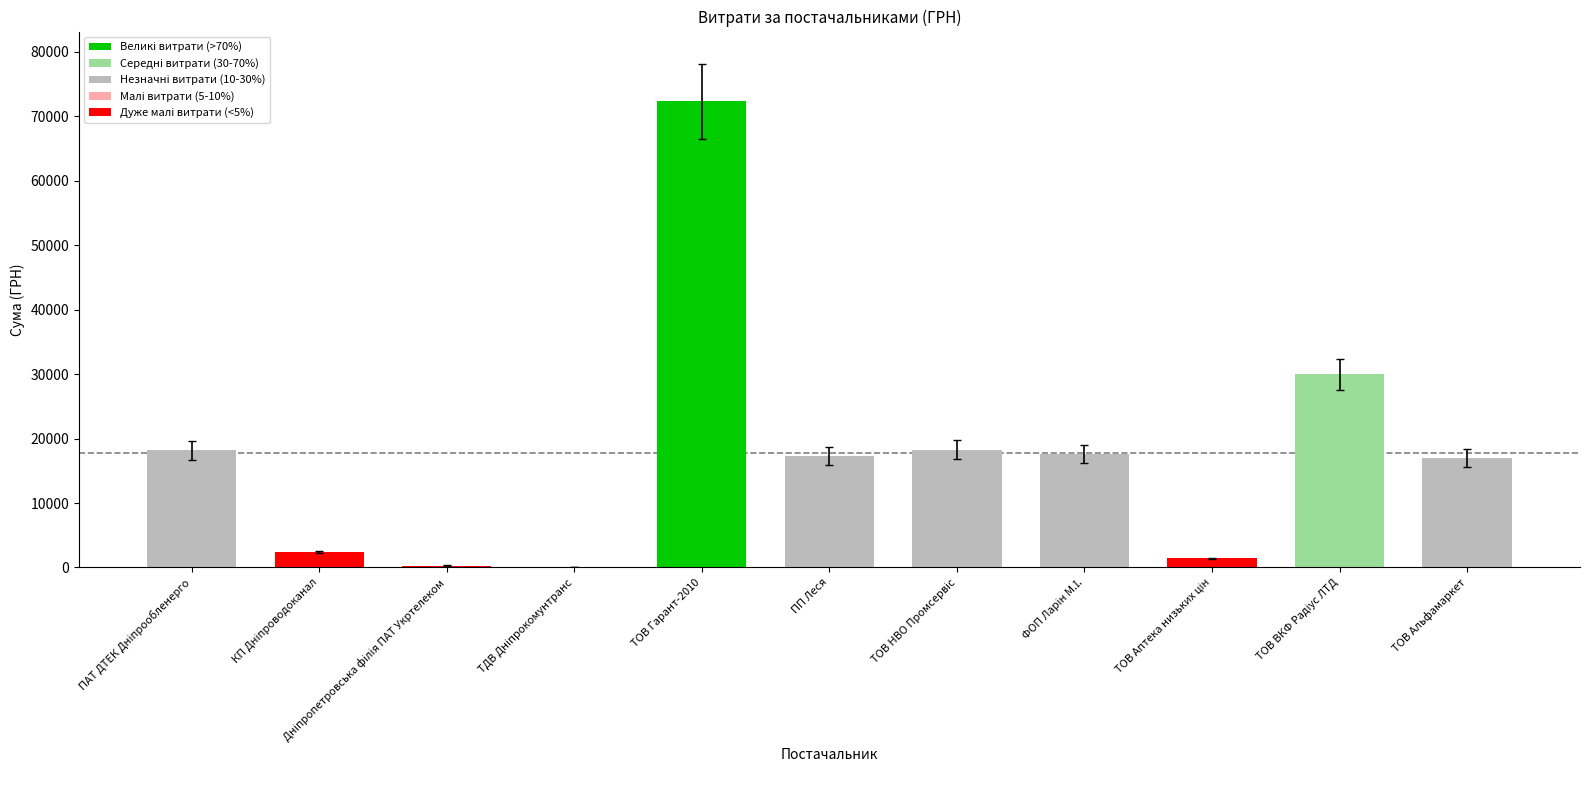

Count the number of categories in the chart.

11